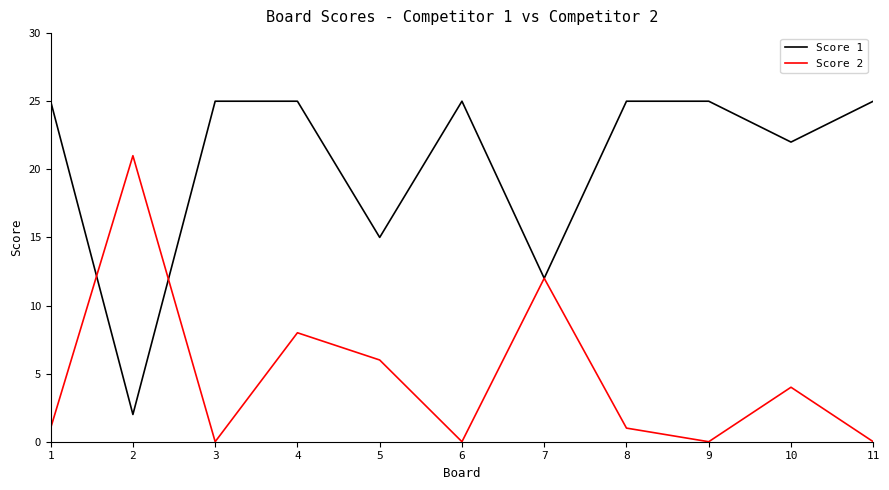

In Score 2, how many points are higher than both neighbors (excluding endpoints)?

4